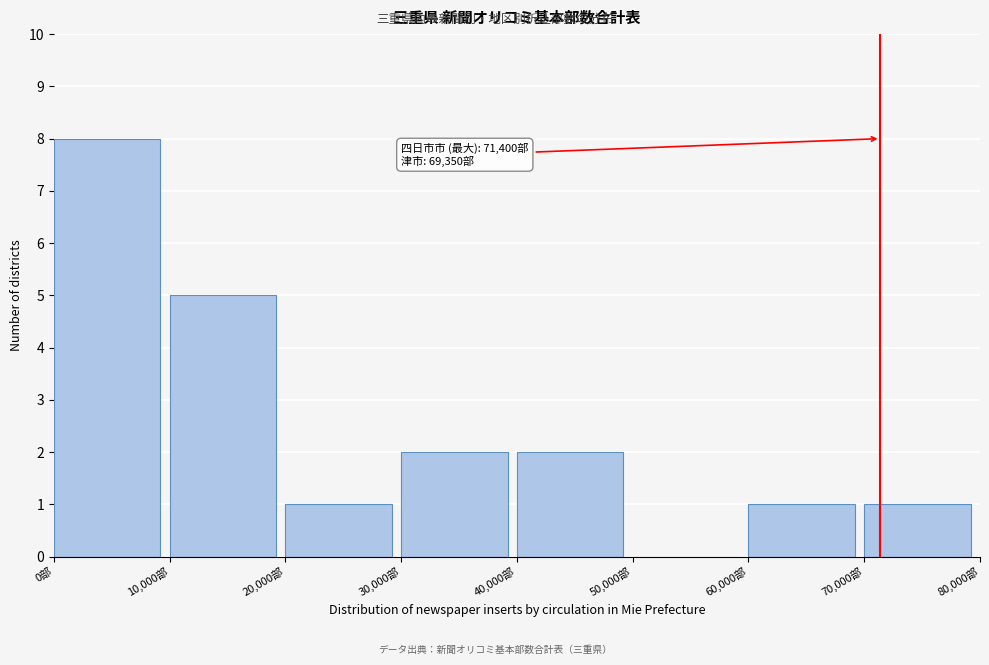

Which range on the x-axis has the tallest bar?

0 to 10000